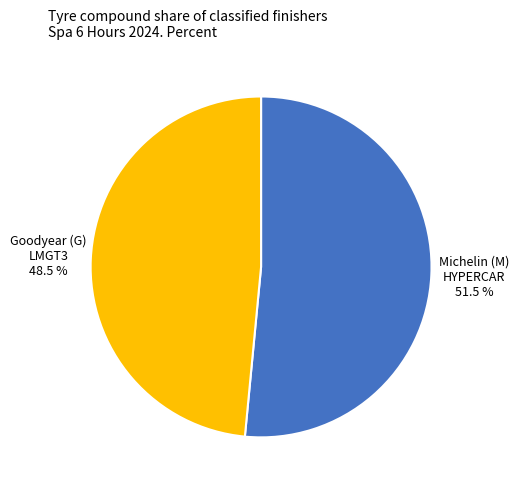

Is there a majority slice in this chart?

Yes